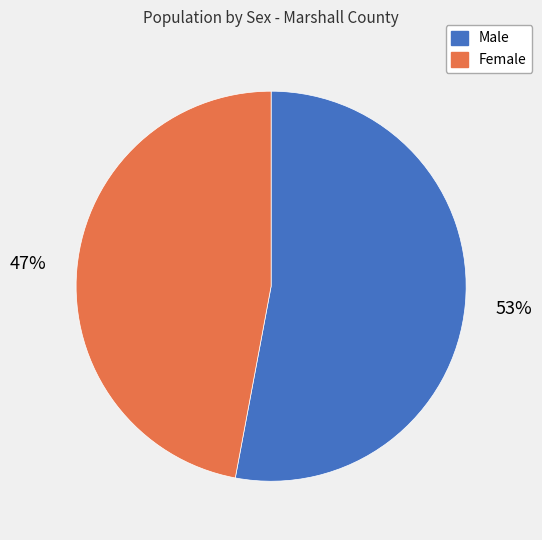

Is the sum of Male and Female greater than half?

Yes